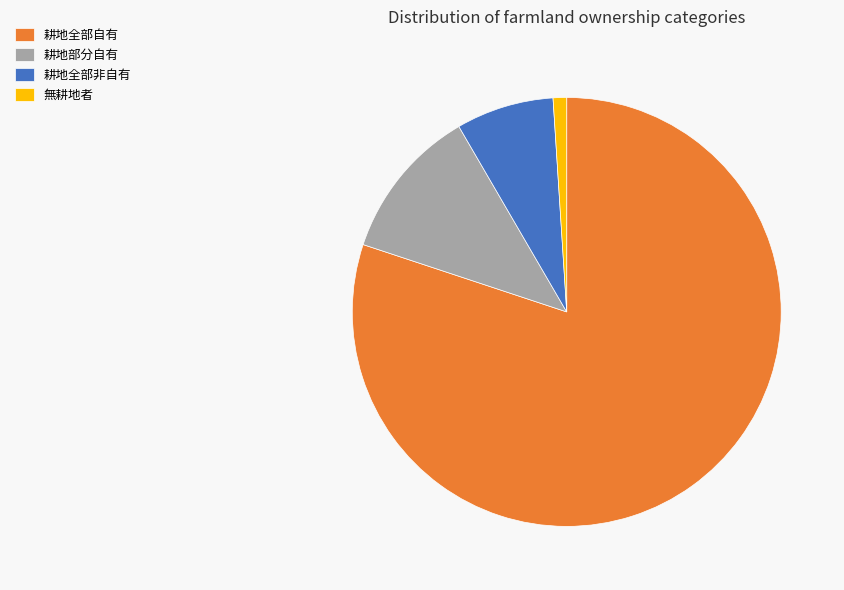

Which has a higher value, 無耕地者 or 耕地部分自有?

耕地部分自有